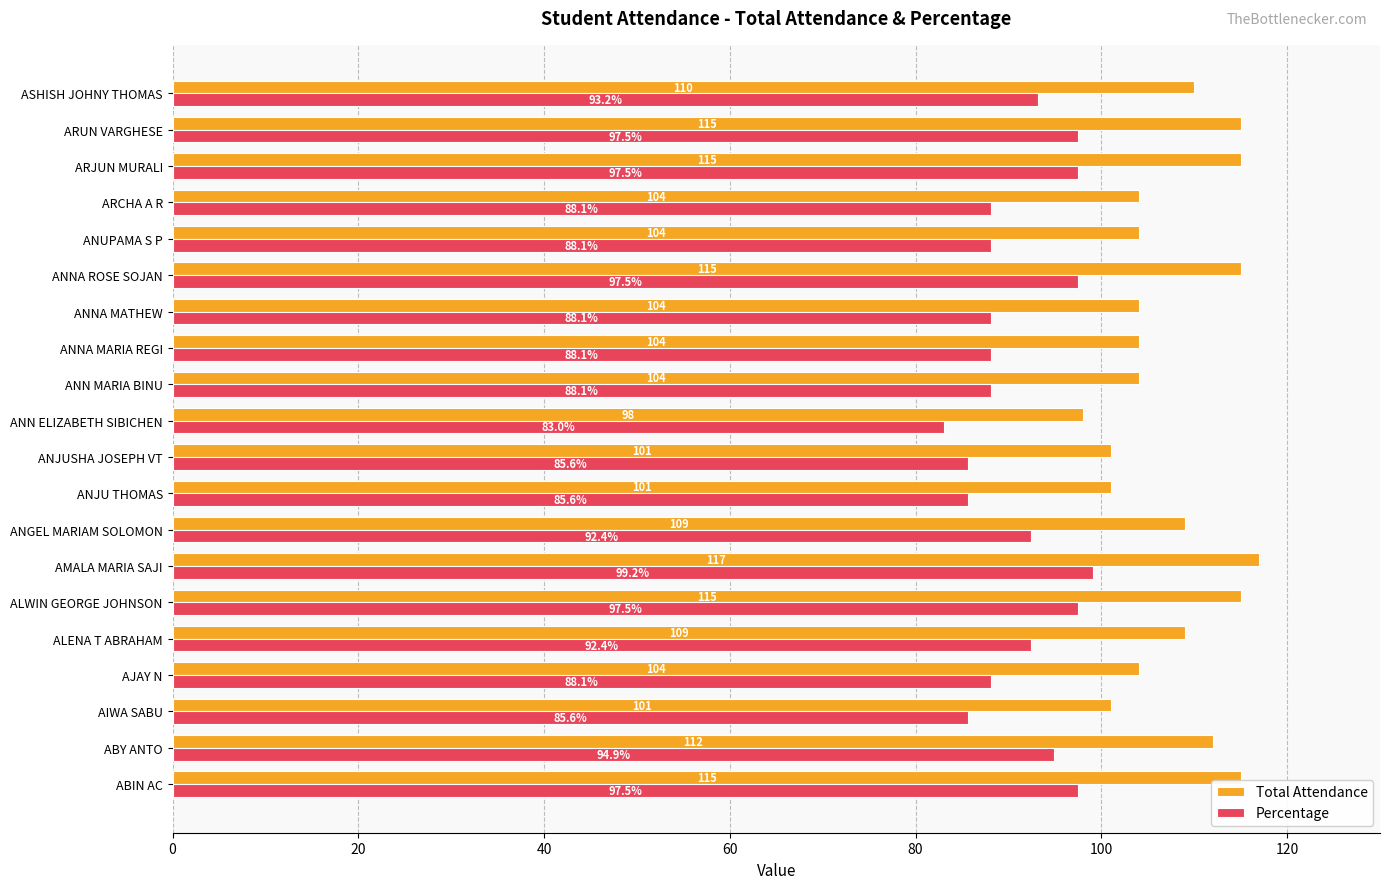

Which series changed the most between ANUPAMA S P and ARJUN MURALI?

Total Attendance